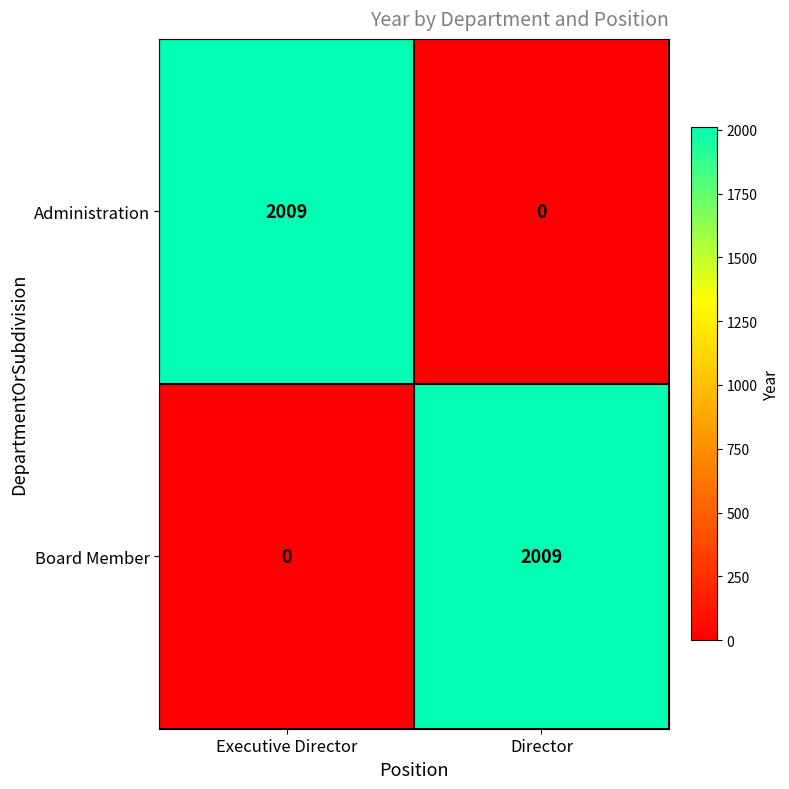

What is the maximum value for Administration?

2009